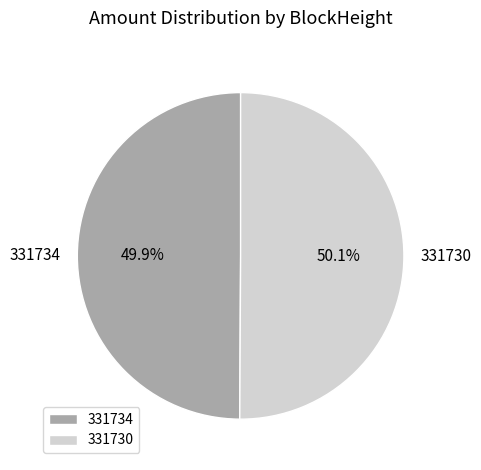

Is there any slice that represents more than half of the pie?

Yes